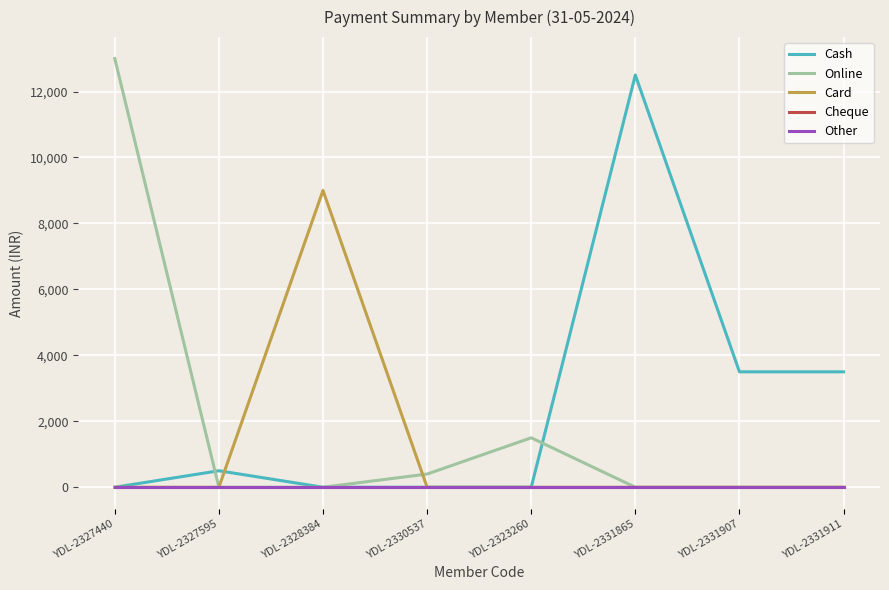

Reading left to right, extract all data points from this chart.

Cash: 0	500	0	0	0	12500	3500	3500
Online: 13000	0	0	400	1500	0	0	0
Card: 0	0	9000	0	0	0	0	0
Cheque: 0	0	0	0	0	0	0	0
Other: 0	0	0	0	0	0	0	0